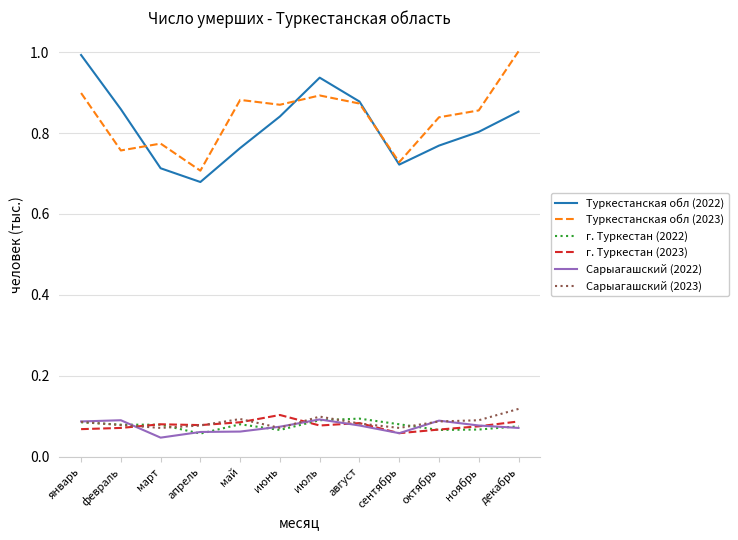

Is the value of Сарыагашский (2022) at сентябрь greater than the value of г. Туркестан (2023) at март?

No